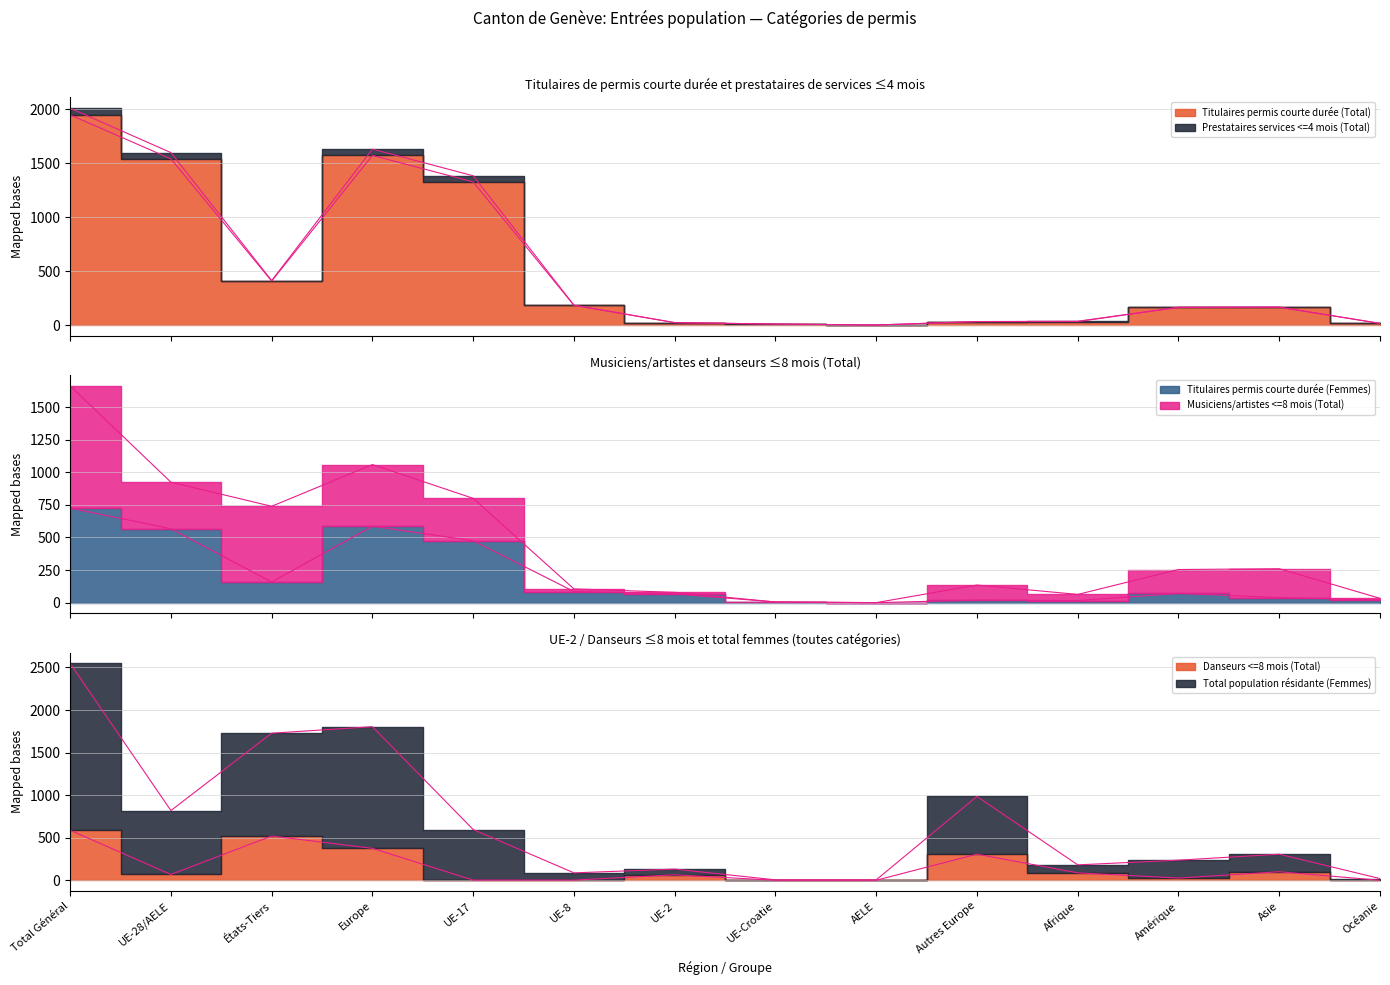

True or false: Titulaires permis courte durée (Femmes) has more than 1 points higher than both neighbors.

True